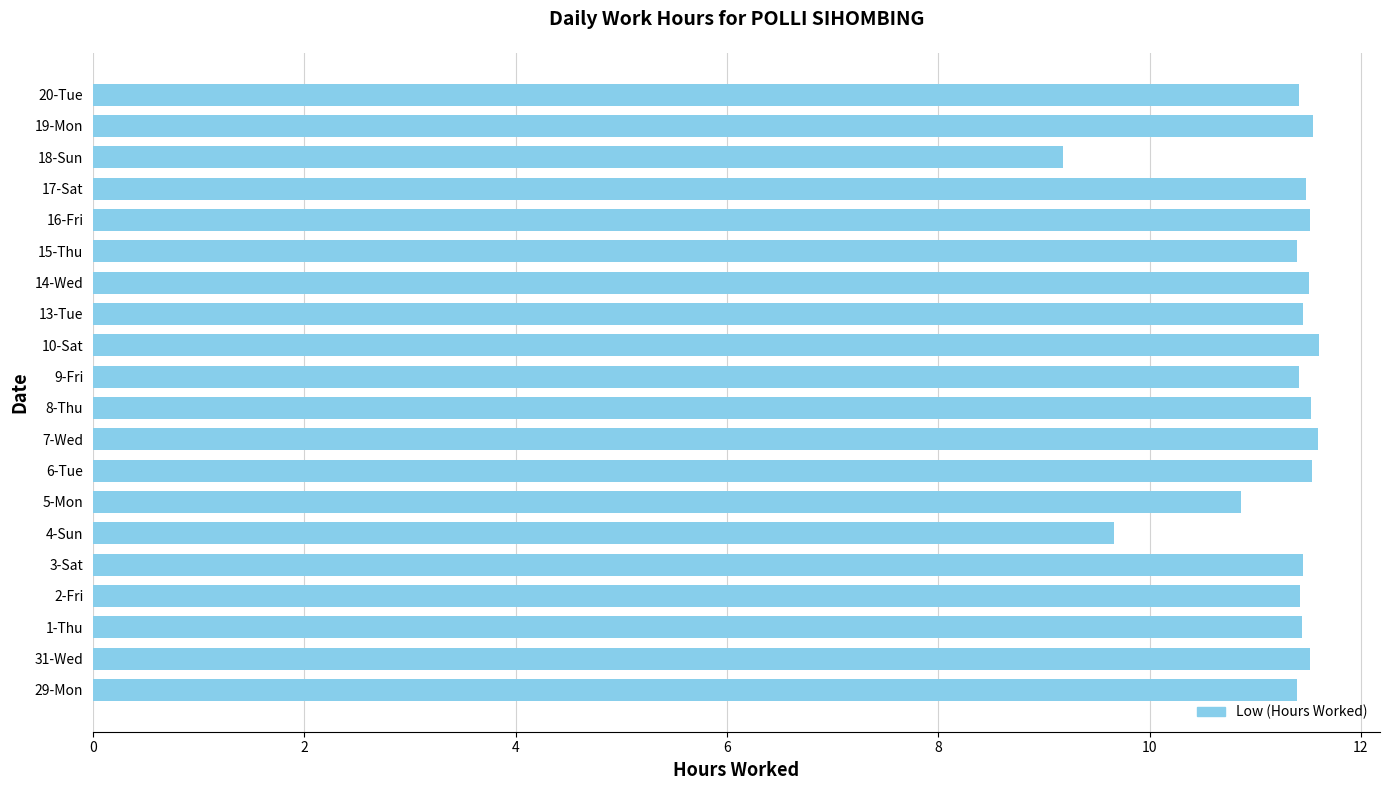

At which label is the value closest to 10?

4-Sun